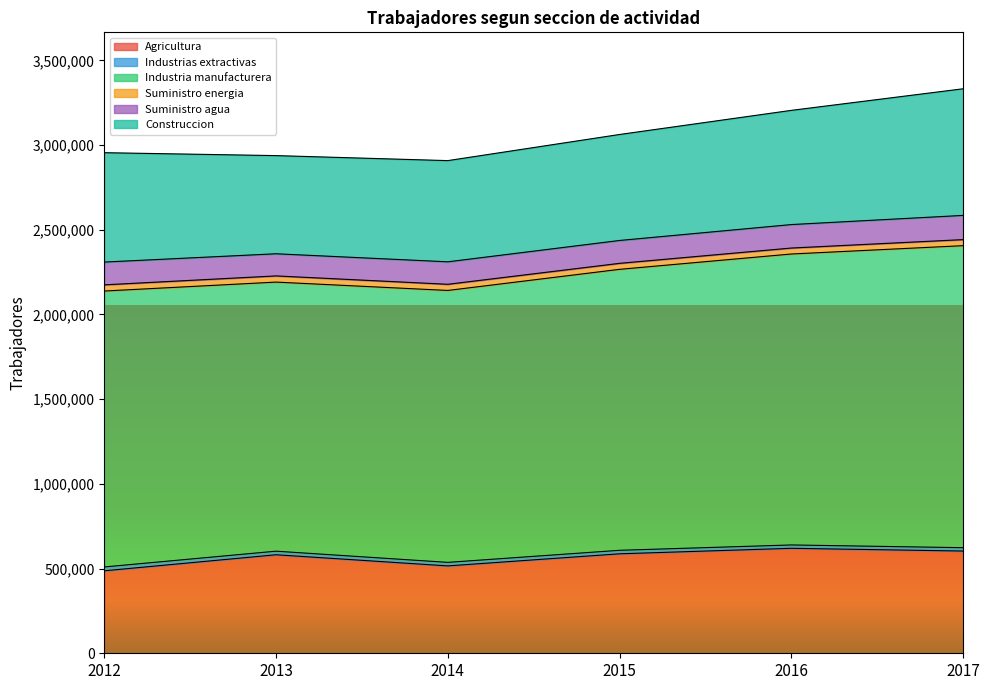

Count the Agricultura values in the range 515840 to 603523.

4